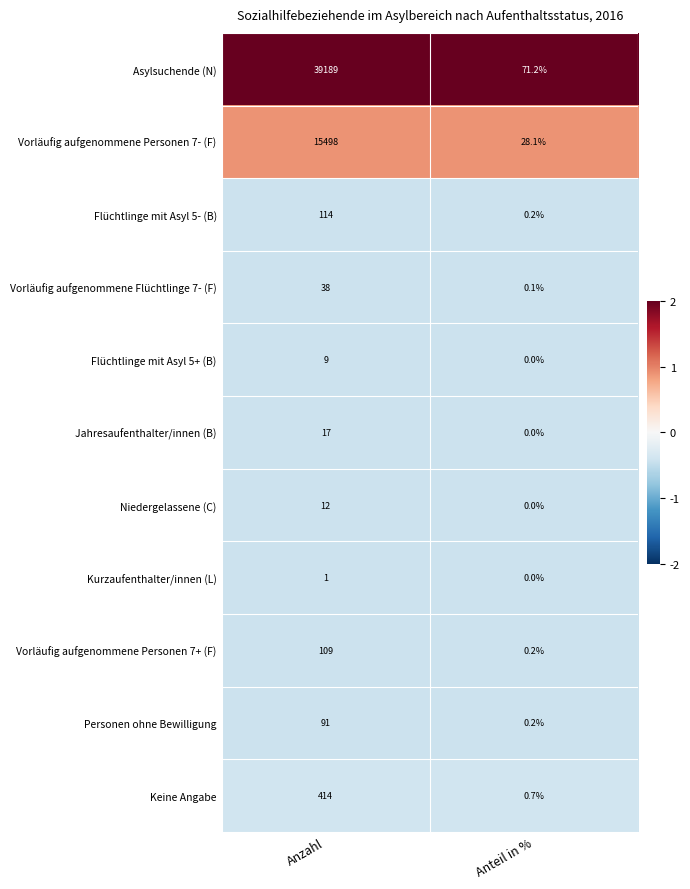

Which category has the highest value in the Vorläufig aufgenommene Flüchtlinge 7- (F) series?

Anzahl